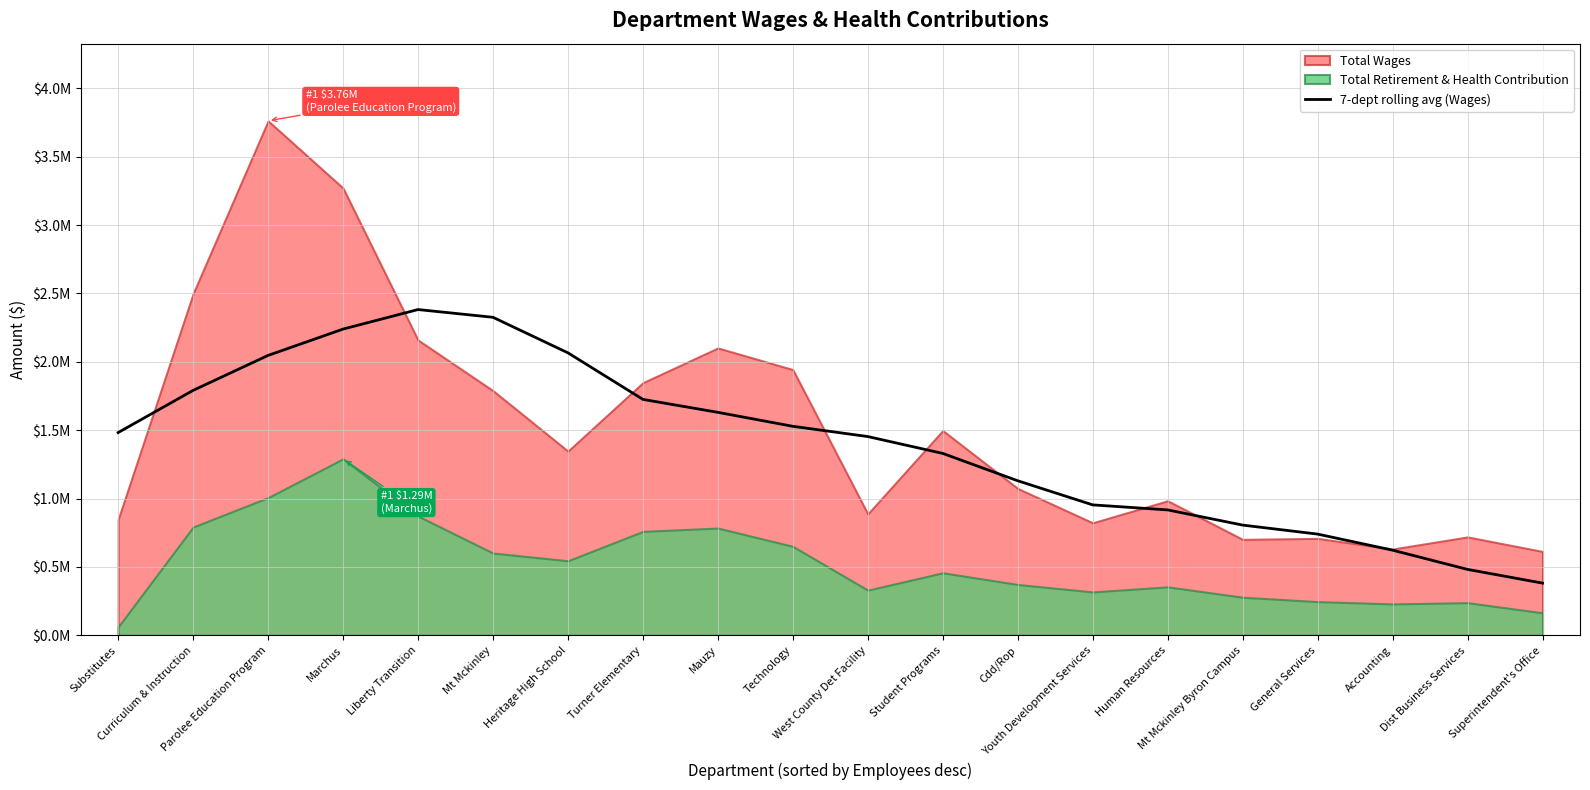

What is the average value?

1402014.4